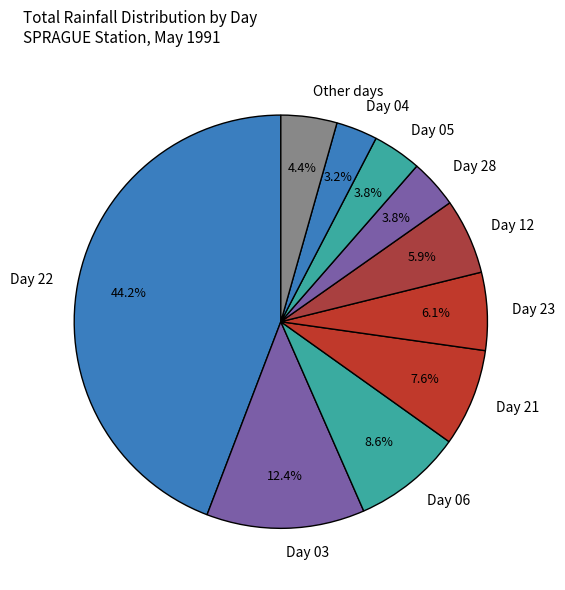

What is the ratio of the value at Day 06 to the value at Other days?

2.0